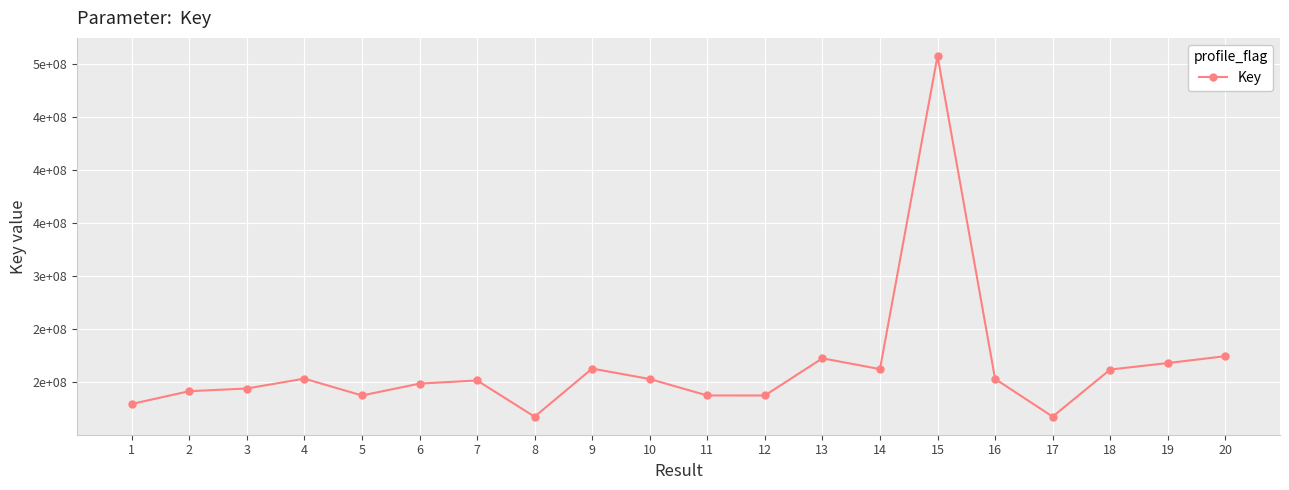

Which category has the lowest value across all series?

8